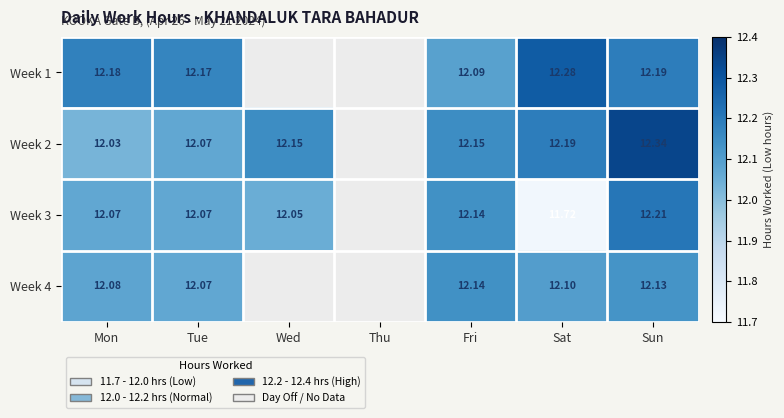

Is the value of Week 4 at Sat greater than the value of Week 3 at Sun?

No